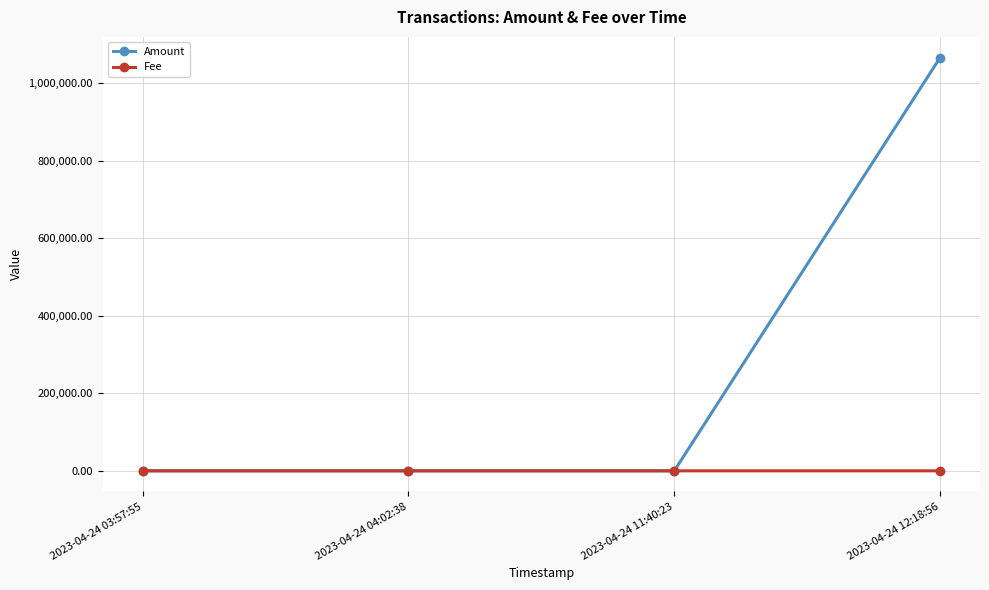

Which series has the largest total across all categories?

Amount